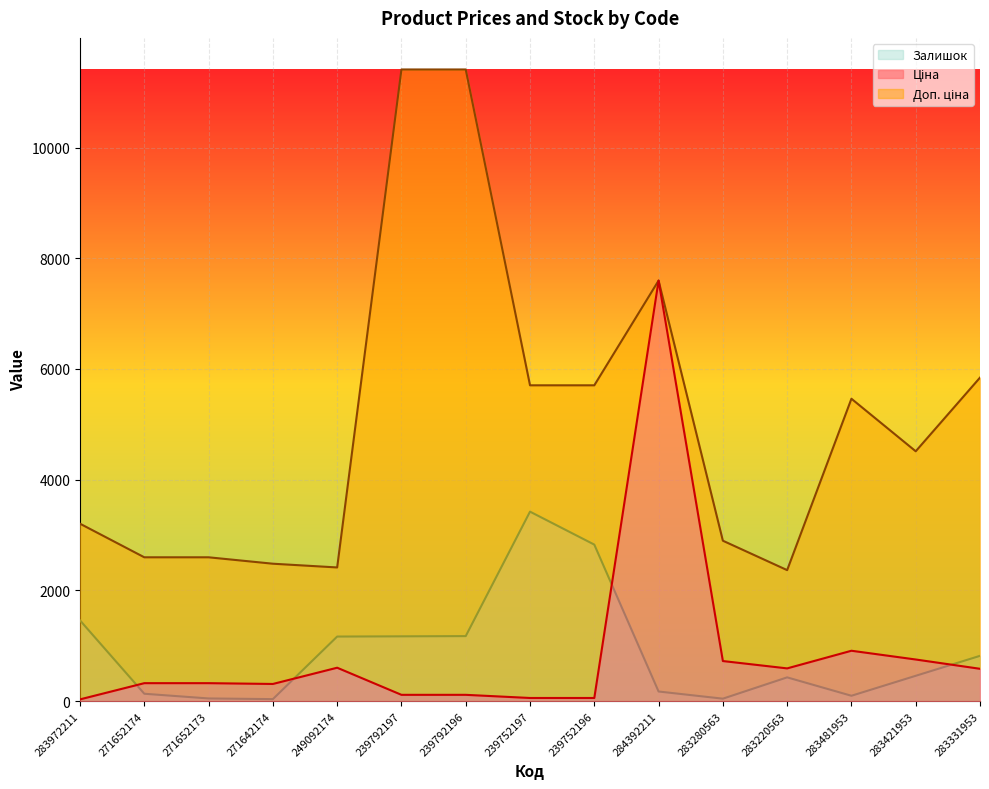

What is the maximum value for Залишок?

3423.0